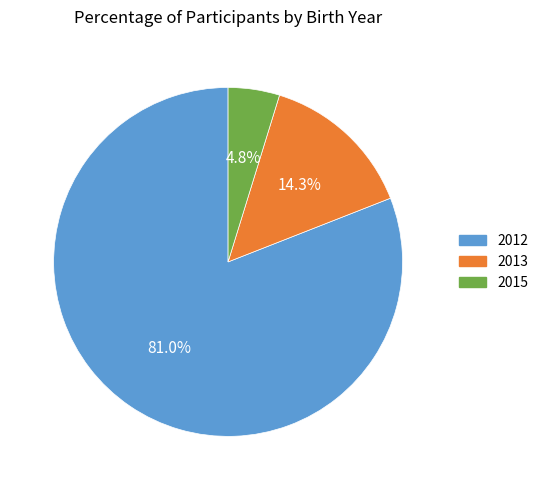

To the nearest percent, what is the combined percentage of 2015 and 2013?

19%